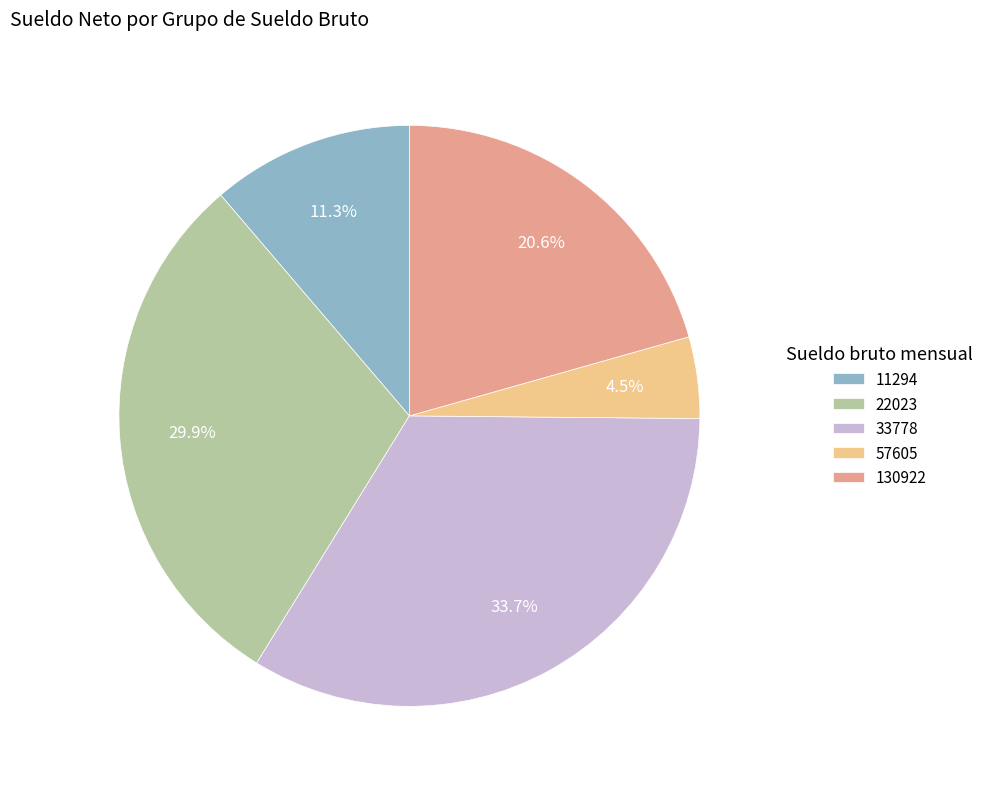

What is the smallest slice in the pie chart?

57605